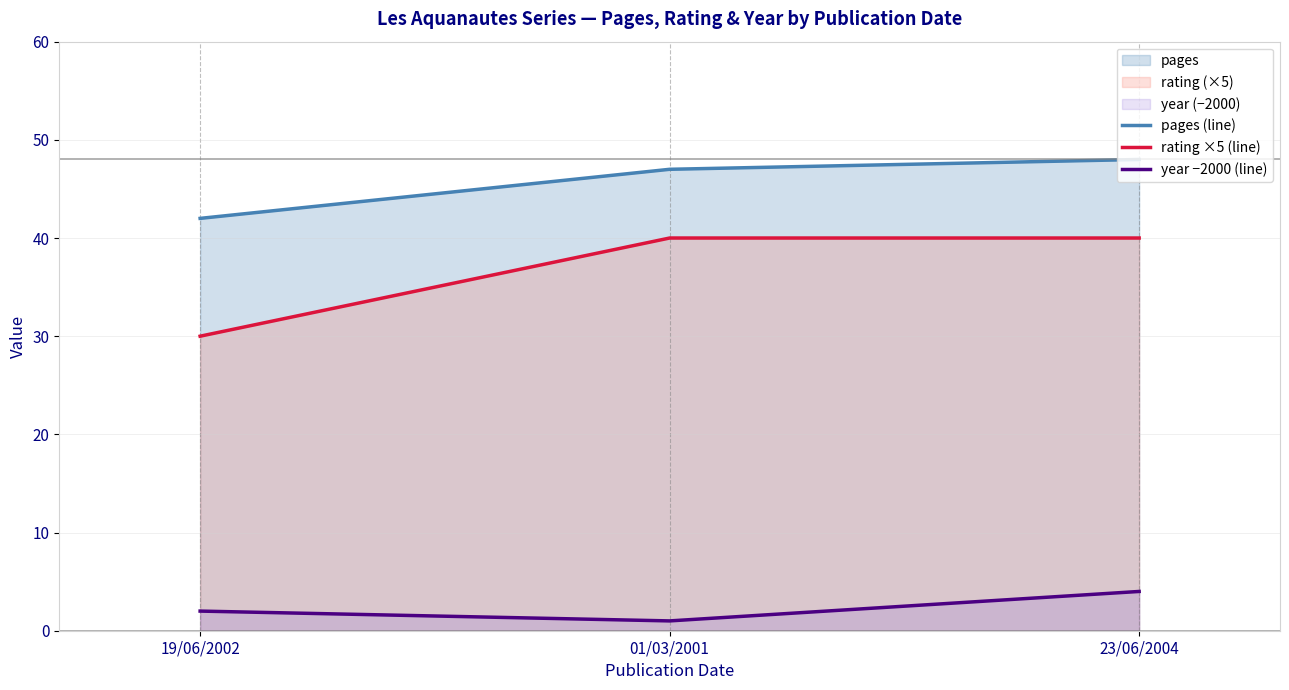

Reading left to right, extract all data points from this chart.

pages (line): 19/06/2002=42	01/03/2001=47	23/06/2004=48
rating ×5 (line): 19/06/2002=30	01/03/2001=40	23/06/2004=40
year −2000 (line): 19/06/2002=2	01/03/2001=1	23/06/2004=4